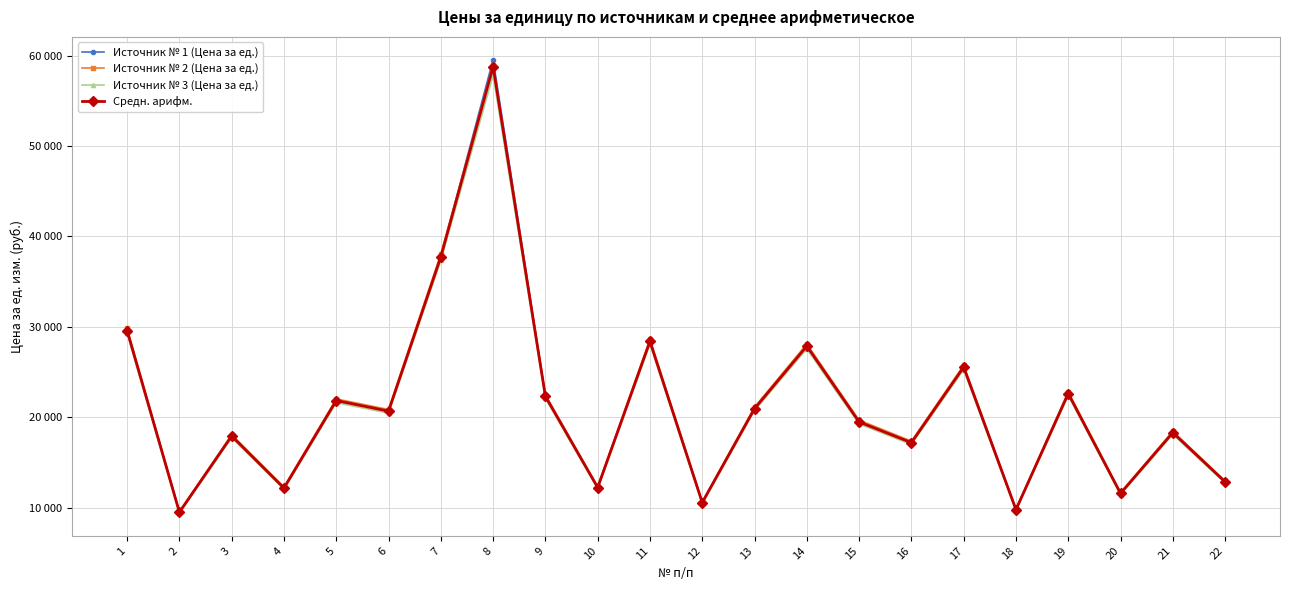

The Источник № 1 (Цена за ед.) series shows 2609.7 at 10. True or false?

False